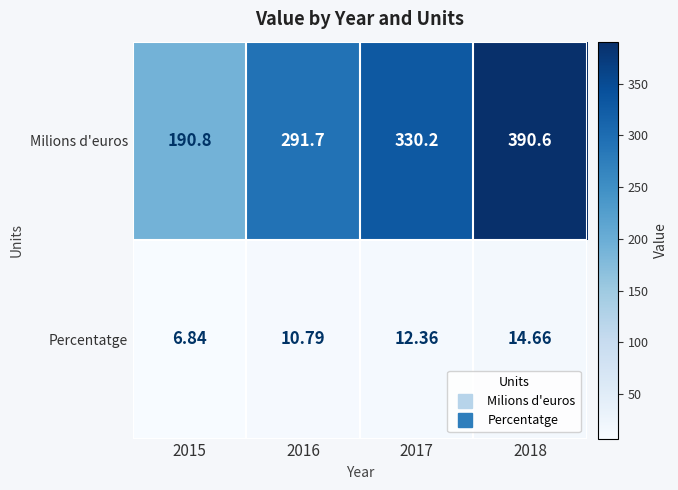

How many categories are shown in the chart?

4